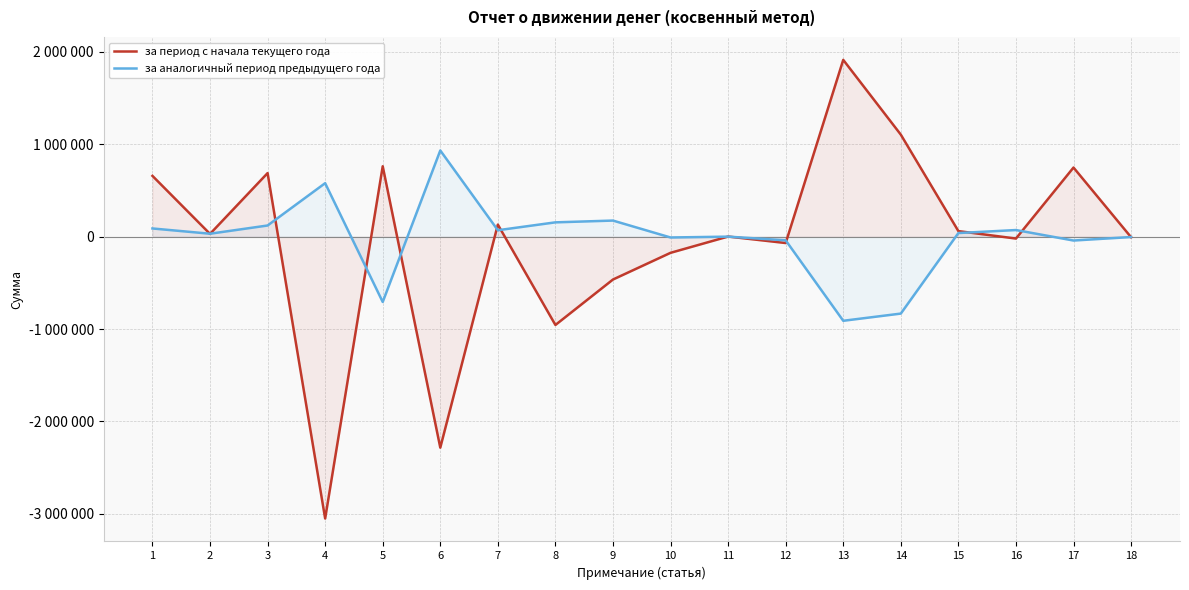

Is the value of за аналогичный период предыдущего года at 16 greater than the value of за период с начала текущего года at 3?

No